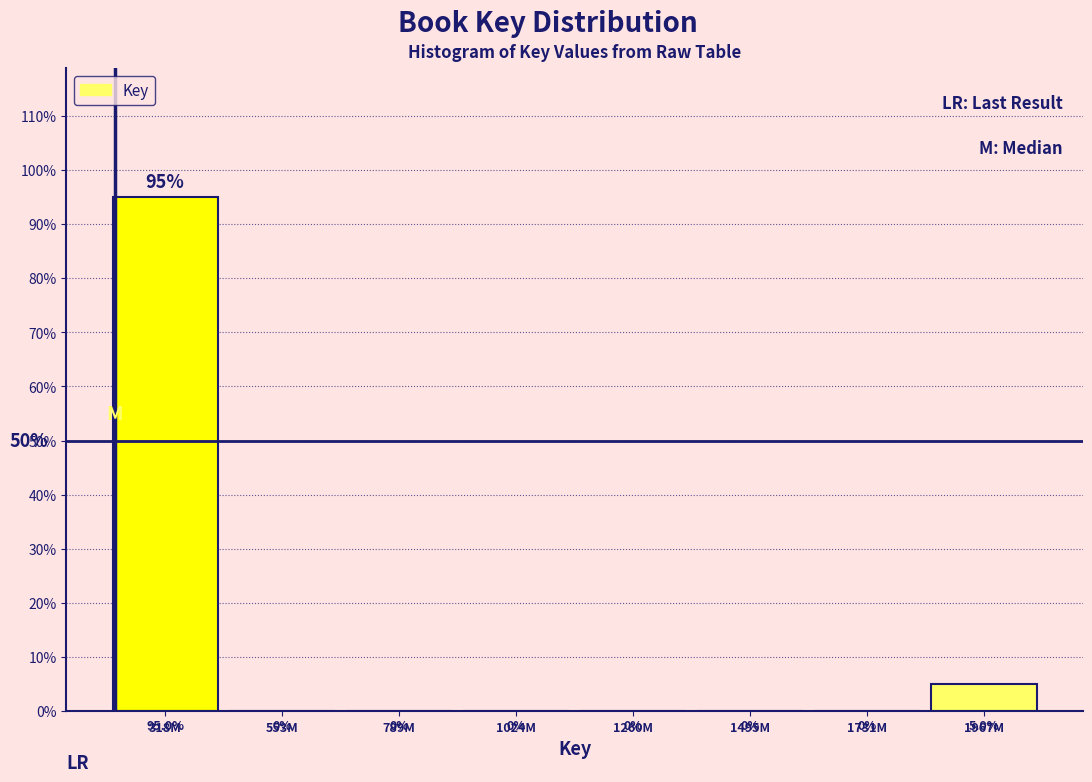

Are the bars horizontal?

No